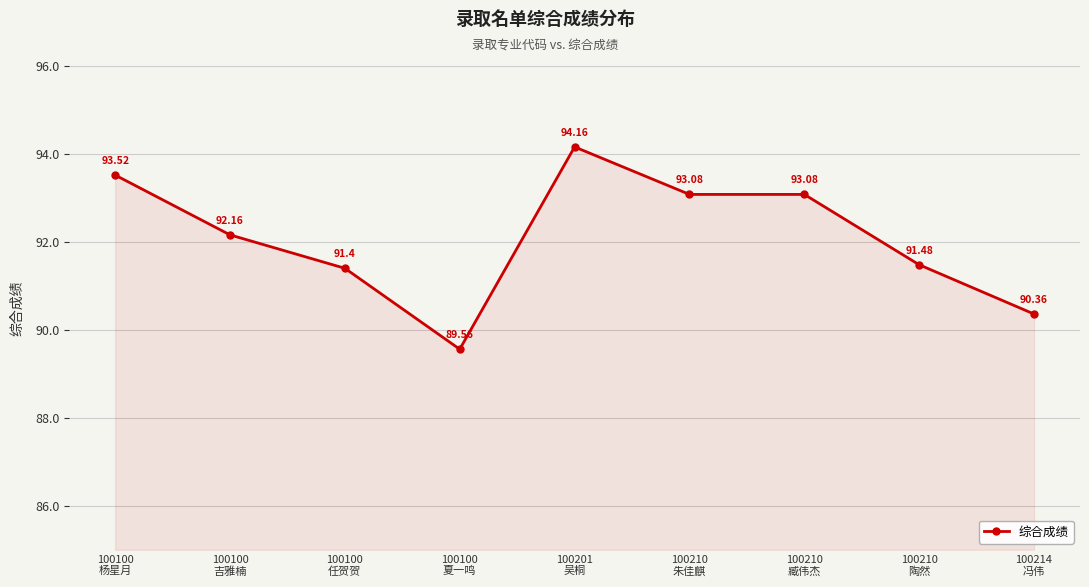

What is the average value?

92.1